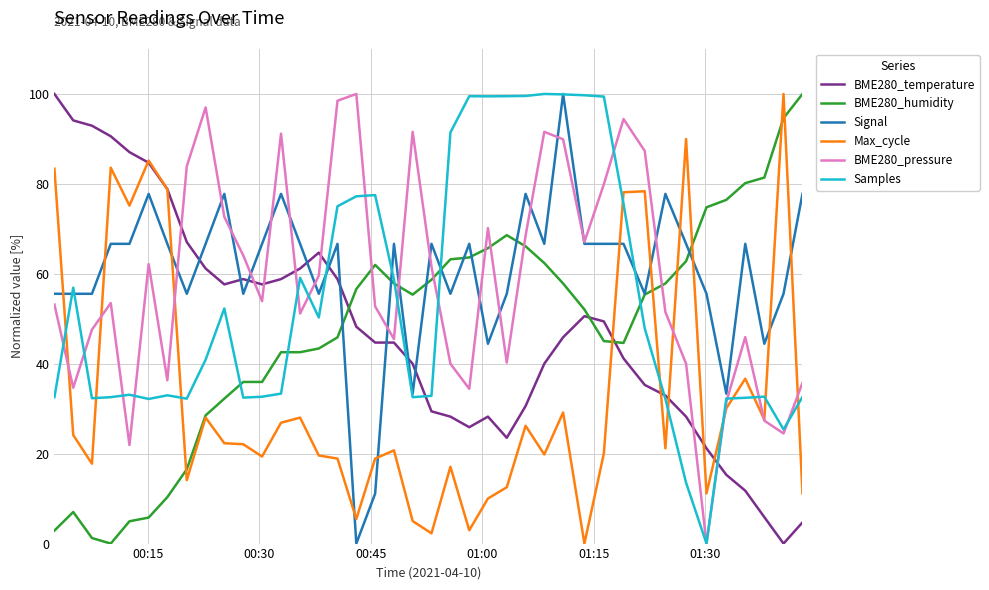

What is the maximum value shown in the chart?

100.0